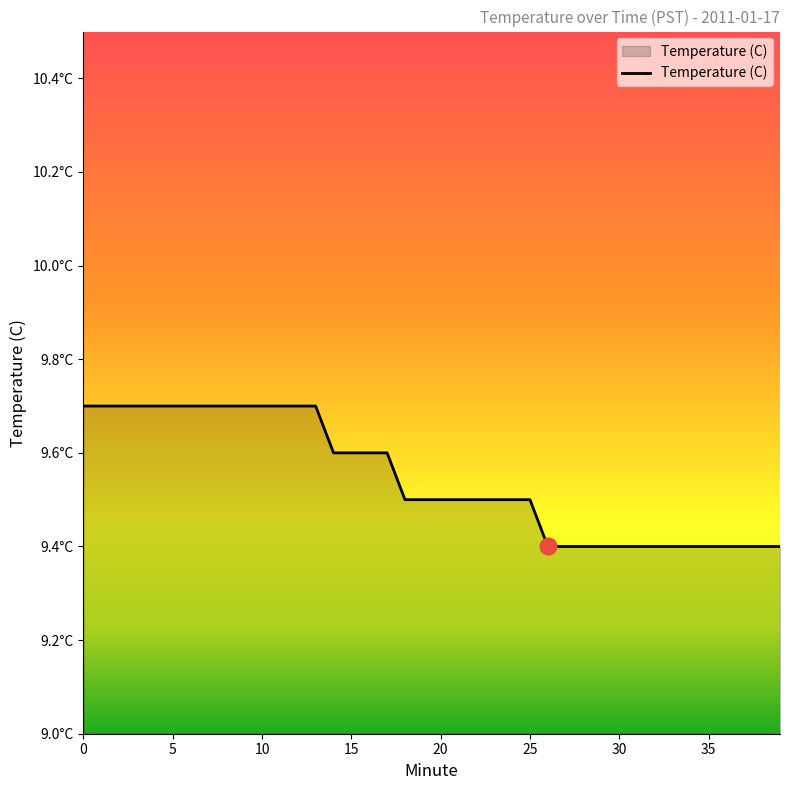

Reading left to right, list all the values displayed in this chart.

9.7	9.7	9.7	9.7	9.7	9.7	9.7	9.7	9.7	9.7	9.7	9.7	9.7	9.7	9.6	9.6	9.6	9.6	9.5	9.5	9.5	9.5	9.5	9.5	9.5	9.5	9.4	9.4	9.4	9.4	9.4	9.4	9.4	9.4	9.4	9.4	9.4	9.4	9.4	9.4